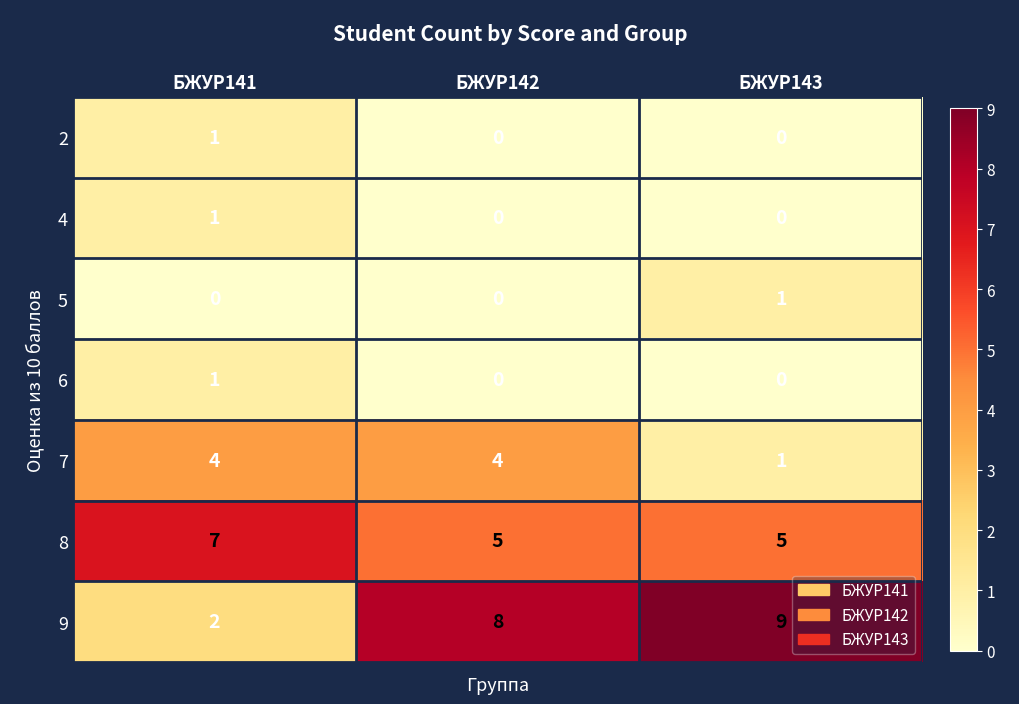

What is the lowest value of the 8 series?

5